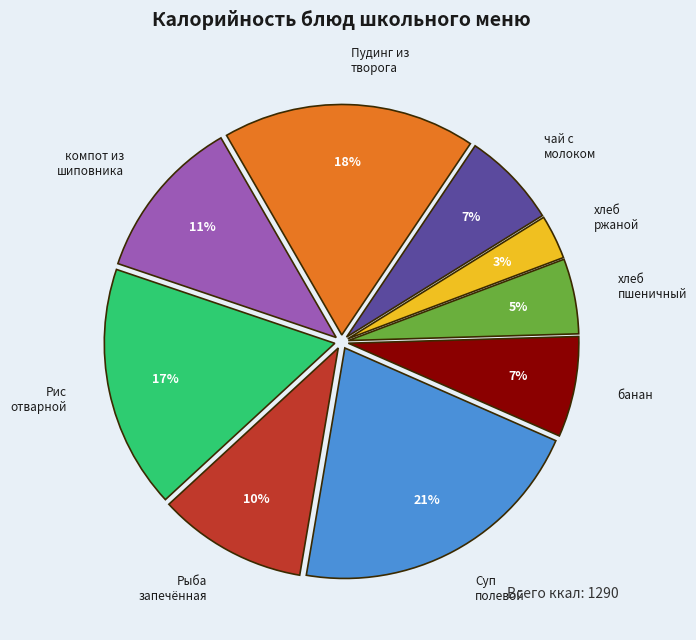

Does any single category account for the majority?

No